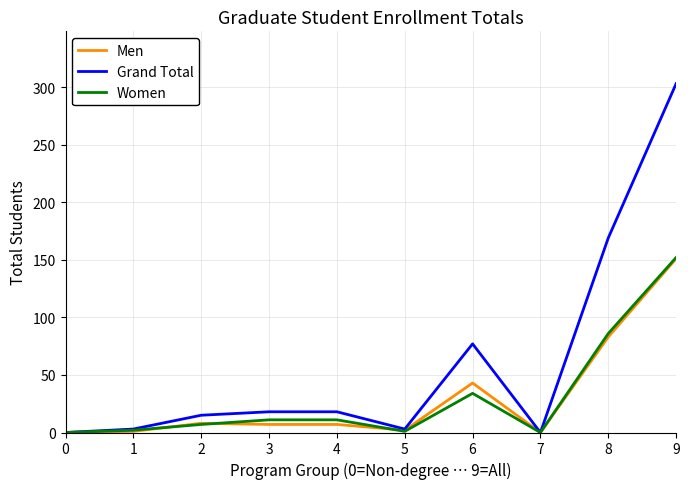

How many lines are shown in the chart?

3